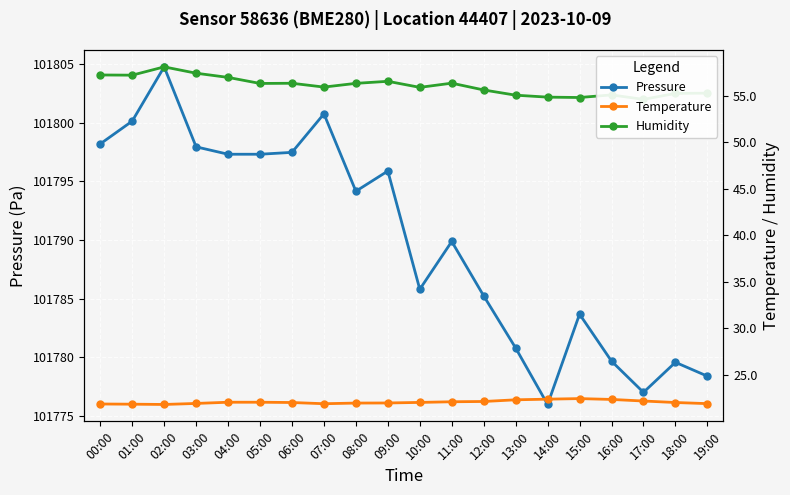

Reading right to left, what are all the values shown in this chart?

Pressure: 101778.4	101779.6	101777.0	101779.7	101783.7	101776.0	101780.8	101785.2	101789.9	101785.8	101795.9	101794.2	101800.8	101797.5	101797.3	101797.3	101797.9	101804.8	101800.1	101798.2
Temperature: 21.9	22.0	22.2	22.4	22.5	22.4	22.3	22.1	22.1	22.1	22.0	22.0	21.9	22.0	22.1	22.1	21.9	21.8	21.9	21.9
Humidity: 55.3	55.2	54.6	55.1	54.8	54.8	55.0	55.6	56.3	55.9	56.5	56.3	55.9	56.3	56.3	57.0	57.4	58.1	57.2	57.2